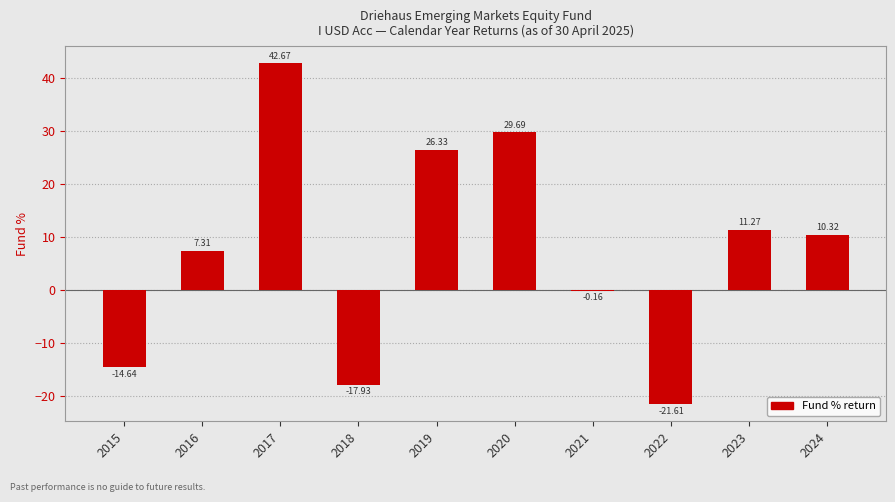

Between 2020 and 2024, which series saw the biggest shift?

Fund % (positive)